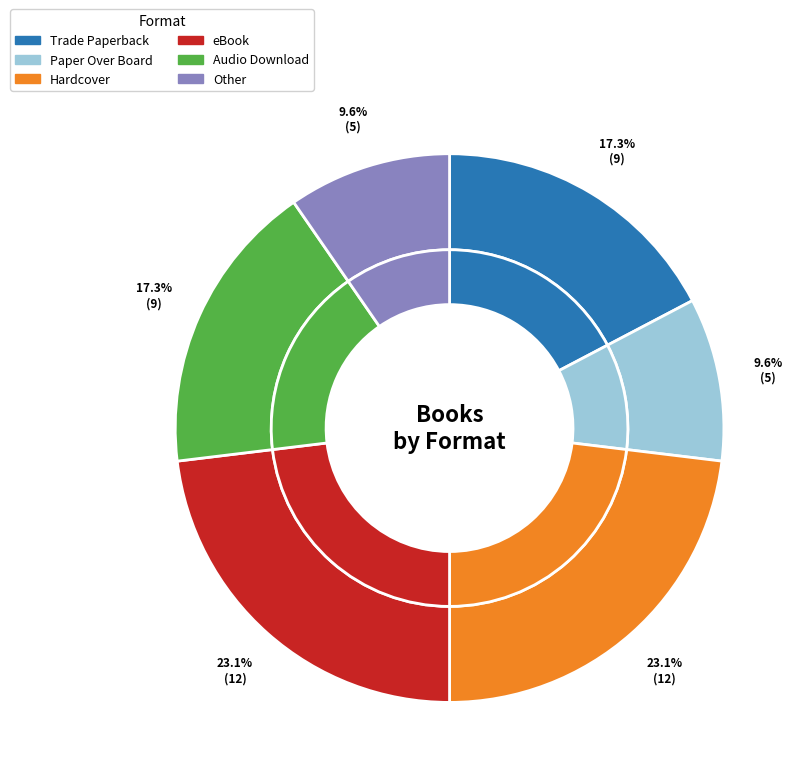

Is there a majority slice in this chart?

No